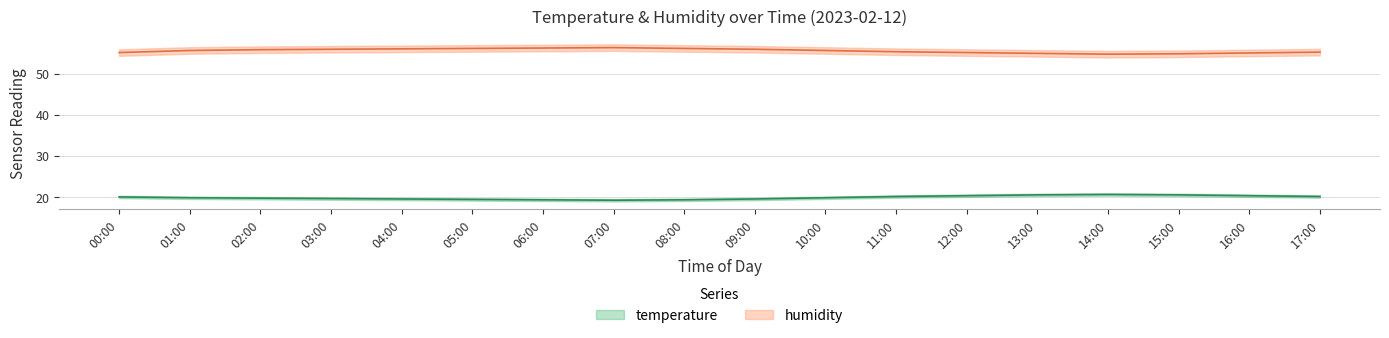

Reading left to right, what are all the values shown in this chart?

temperature: 00:00=20.0	01:00=19.8	02:00=19.7	03:00=19.6	04:00=19.5	05:00=19.4	06:00=19.3	07:00=19.2	08:00=19.3	09:00=19.5	10:00=19.8	11:00=20.1	12:00=20.3	13:00=20.5	14:00=20.6	15:00=20.5	16:00=20.3	17:00=20.1
temperature_upper: 00:00=20.3	01:00=20.1	02:00=20.0	03:00=19.9	04:00=19.8	05:00=19.7	06:00=19.6	07:00=19.5	08:00=19.6	09:00=19.8	10:00=20.1	11:00=20.4	12:00=20.6	13:00=20.8	14:00=20.9	15:00=20.8	16:00=20.6	17:00=20.4
temperature_lower: 00:00=19.7	01:00=19.5	02:00=19.4	03:00=19.3	04:00=19.2	05:00=19.1	06:00=19.0	07:00=18.9	08:00=19.0	09:00=19.2	10:00=19.5	11:00=19.8	12:00=20.0	13:00=20.2	14:00=20.3	15:00=20.2	16:00=20.0	17:00=19.8
humidity: 00:00=55.1	01:00=55.6	02:00=55.8	03:00=55.9	04:00=56.0	05:00=56.1	06:00=56.2	07:00=56.3	08:00=56.1	09:00=55.9	10:00=55.6	11:00=55.3	12:00=55.1	13:00=54.9	14:00=54.7	15:00=54.8	16:00=55.0	17:00=55.2
humidity_upper: 00:00=55.9	01:00=56.4	02:00=56.6	03:00=56.7	04:00=56.8	05:00=56.9	06:00=57.0	07:00=57.1	08:00=56.9	09:00=56.7	10:00=56.4	11:00=56.1	12:00=55.9	13:00=55.7	14:00=55.5	15:00=55.6	16:00=55.8	17:00=56.0
humidity_lower: 00:00=54.3	01:00=54.8	02:00=55.0	03:00=55.1	04:00=55.2	05:00=55.3	06:00=55.4	07:00=55.5	08:00=55.3	09:00=55.1	10:00=54.8	11:00=54.5	12:00=54.3	13:00=54.1	14:00=53.9	15:00=54.0	16:00=54.2	17:00=54.4